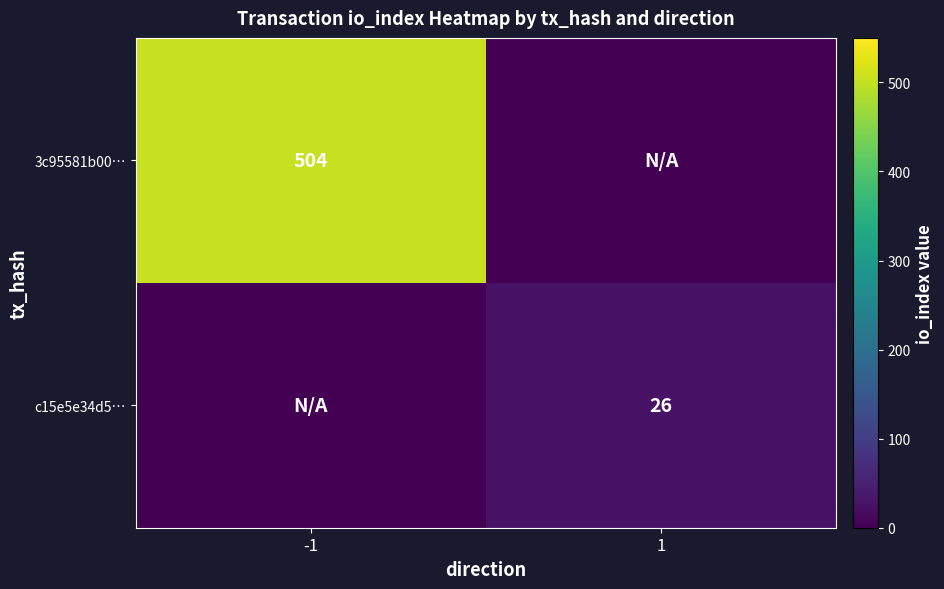

The value of 3c95581b00… at -1 is 504. True or false?

True